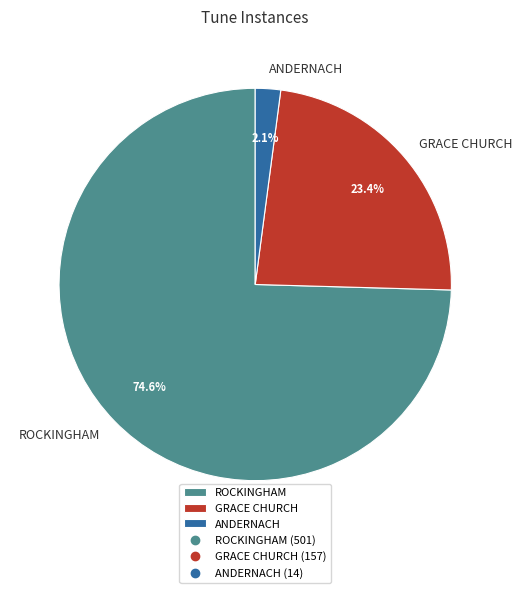

How many slices are in this pie chart?

3